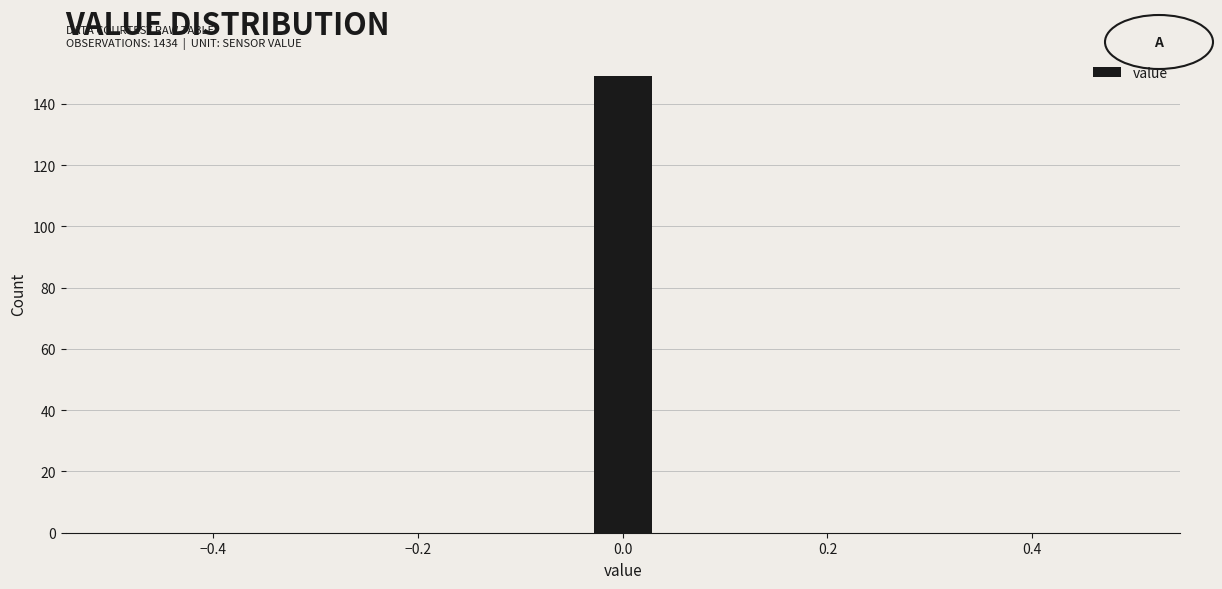

Read against the x-axis, roughly where is the centre of the tallest bar?

0.00